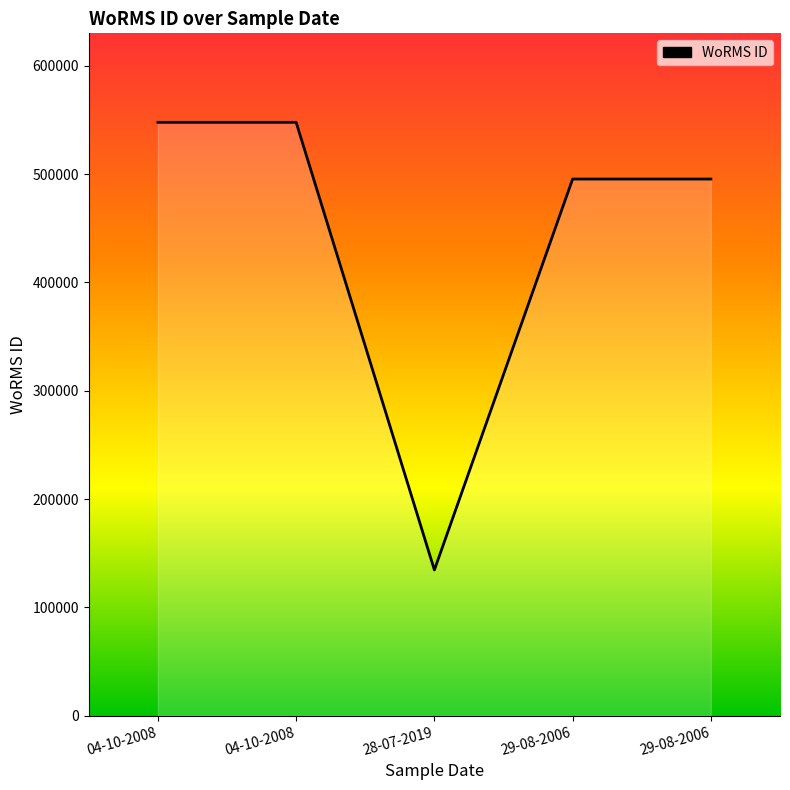

What is the label of the 4th point from the left?

29-08-2006